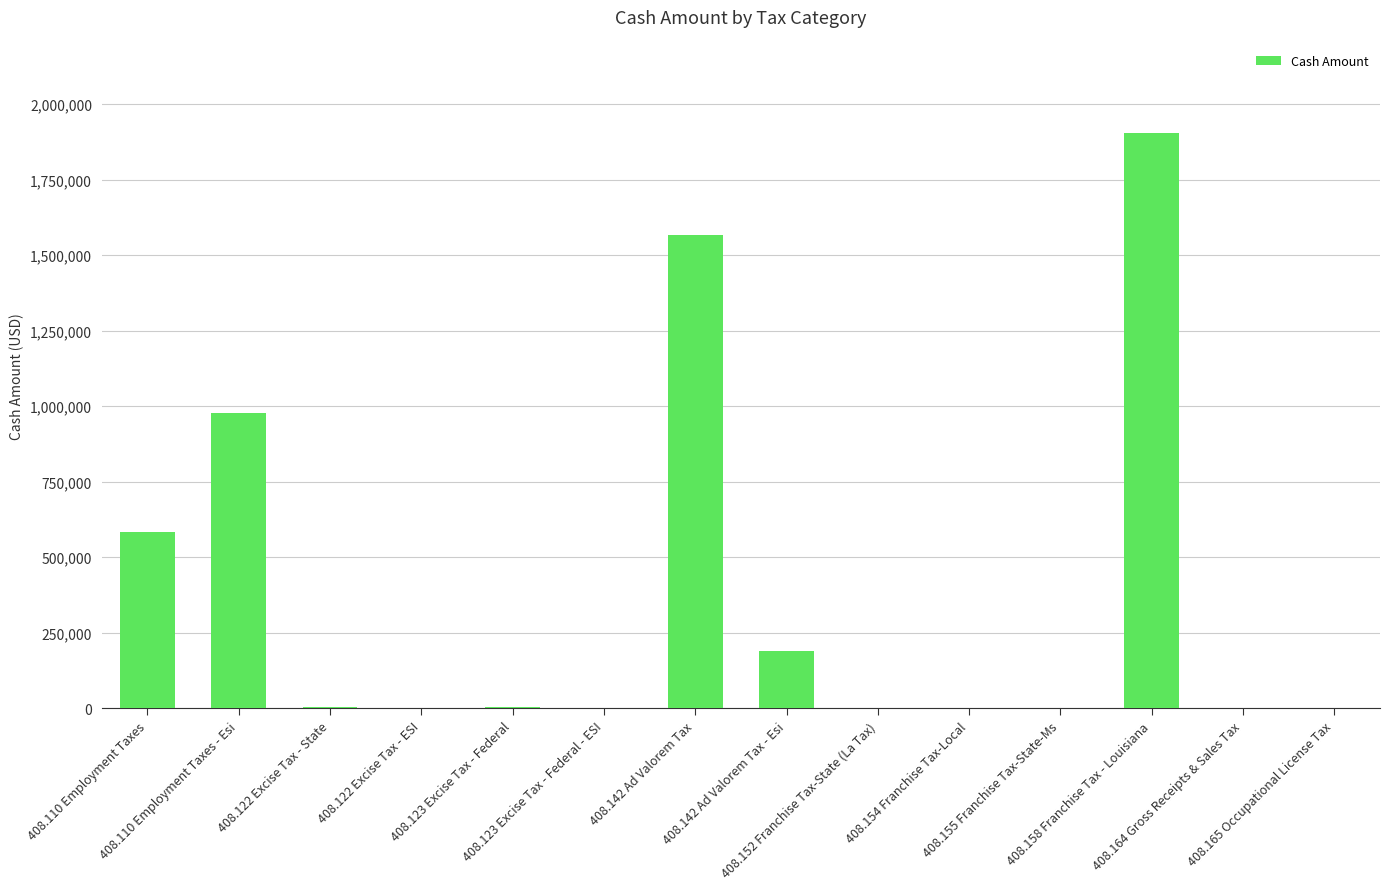

True or false: the data shows 32.6 at 408.123 Excise Tax - Federal - ESI.

True